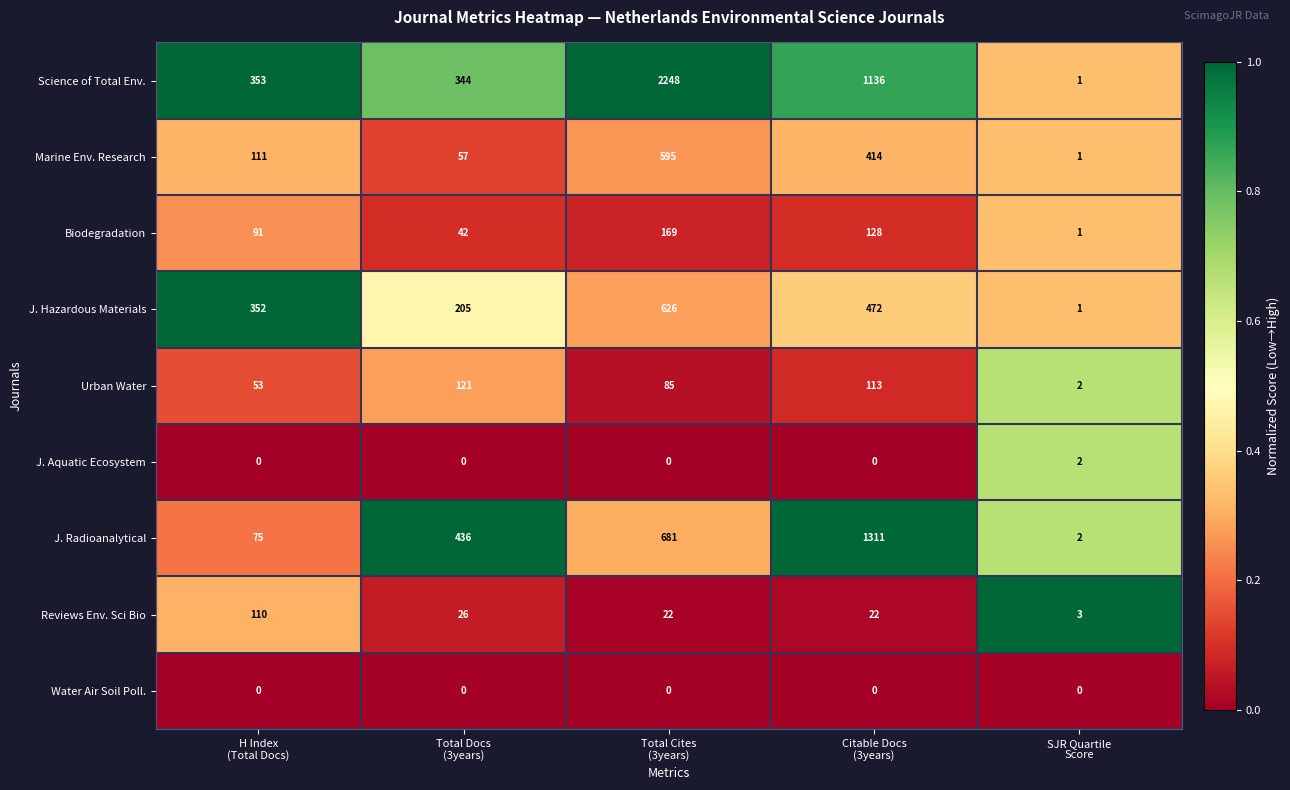

At how many categories does at least one series exceed 0?

5